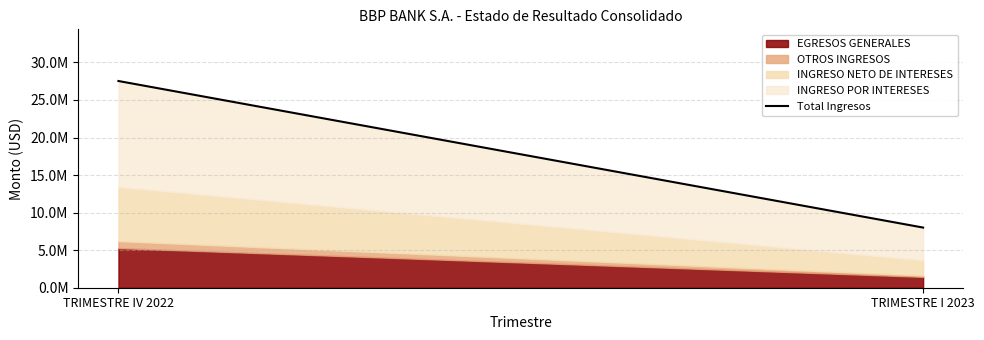

How many lines are shown in the chart?

1